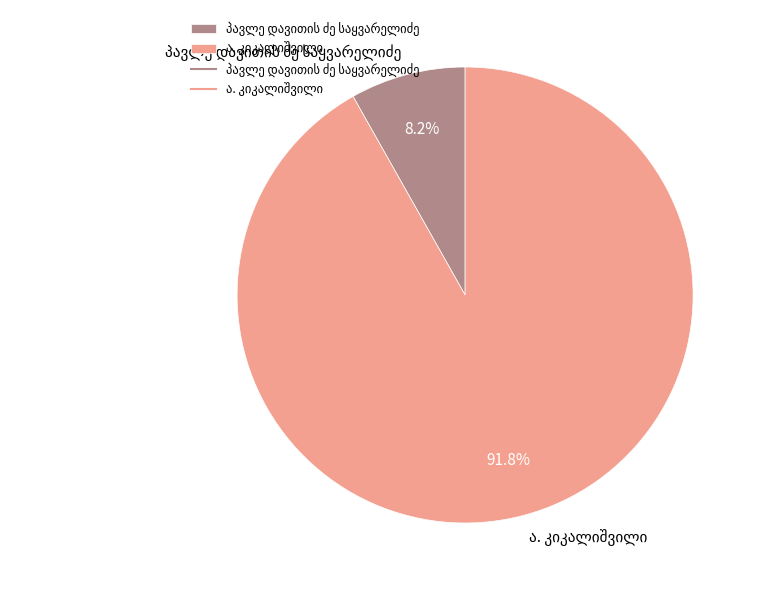

How many segments does this pie chart have?

2